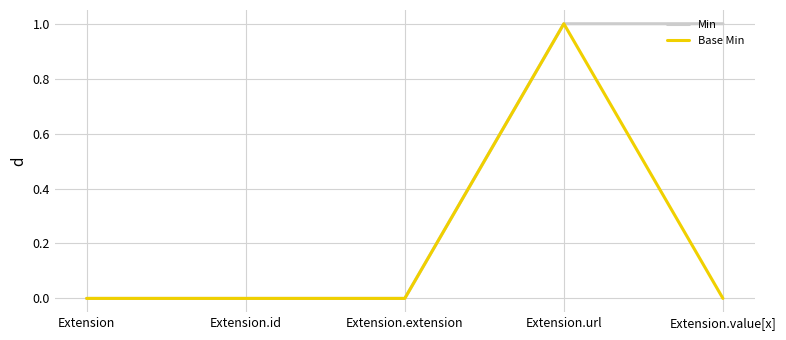

Which series changed the most between Extension and Extension.value[x]?

Min